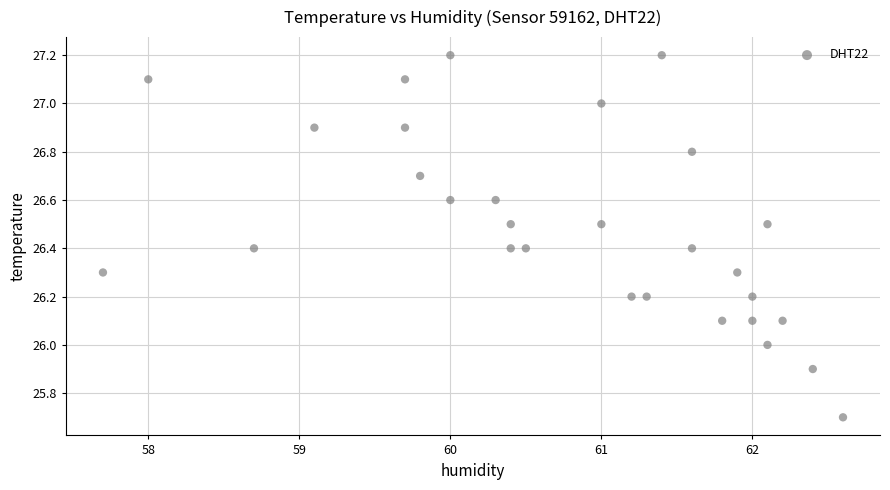

What is the range of Y values (max minus min)?

1.5